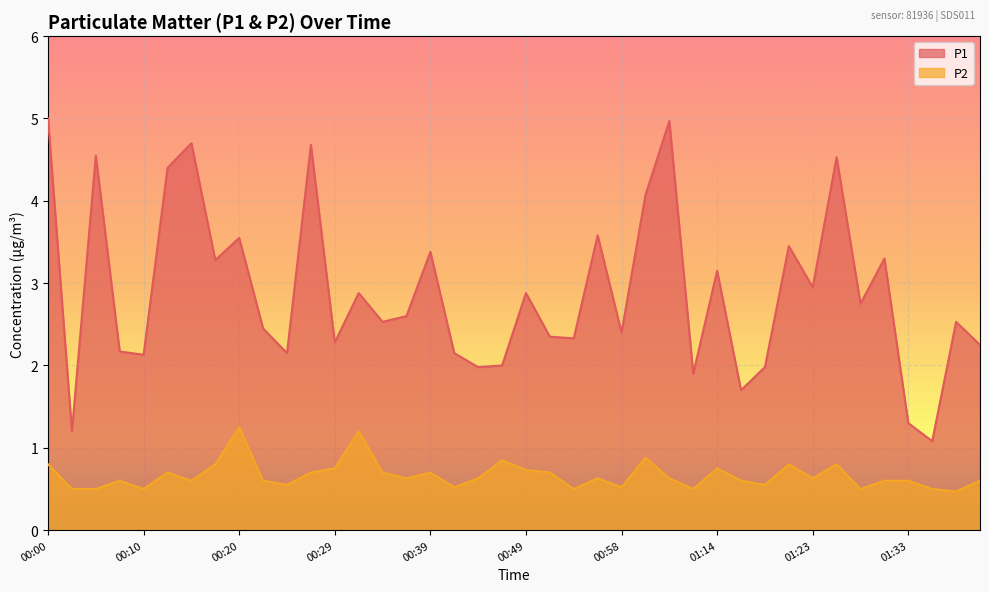

True or false: P1 and P2 intersect in this chart.

False